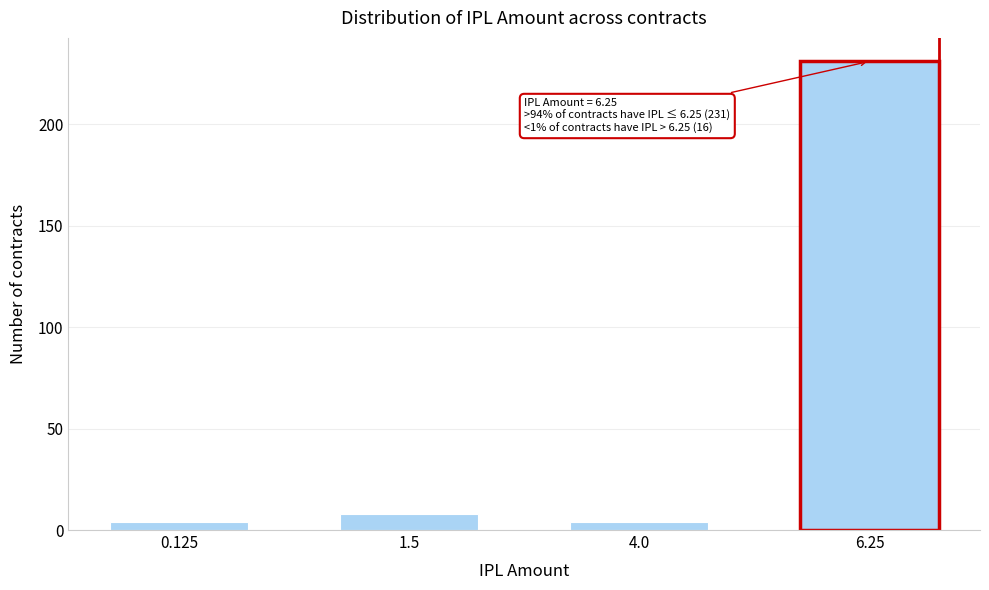

Reading left to right, transcribe all the data shown in this chart.

0.125=4	1.5=8	4.0=4	6.25=231